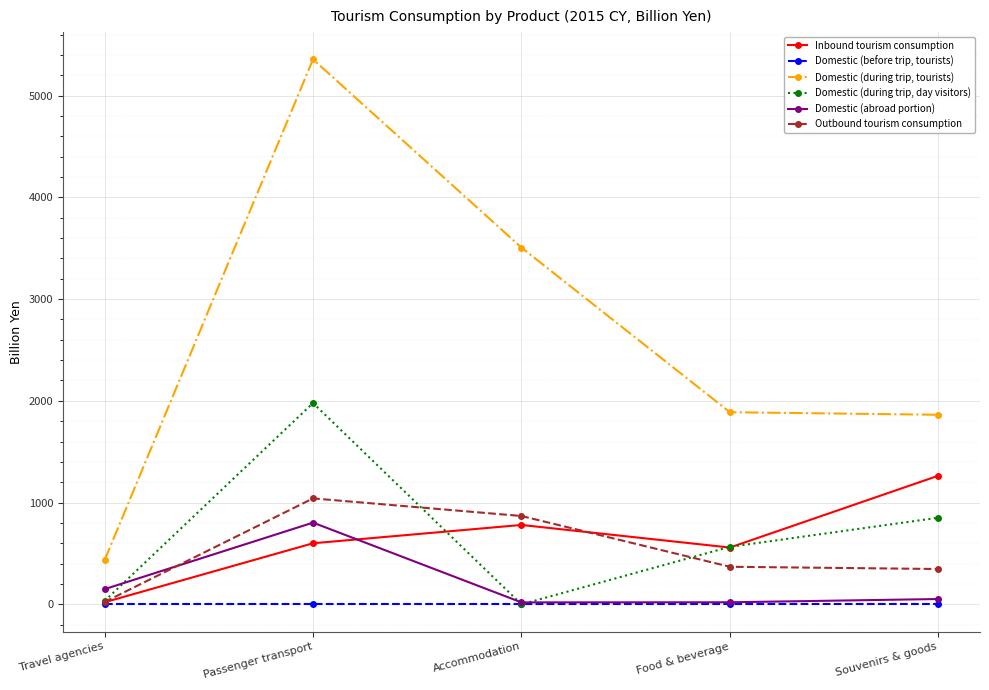

Which category has the highest value across all series?

Passenger transport